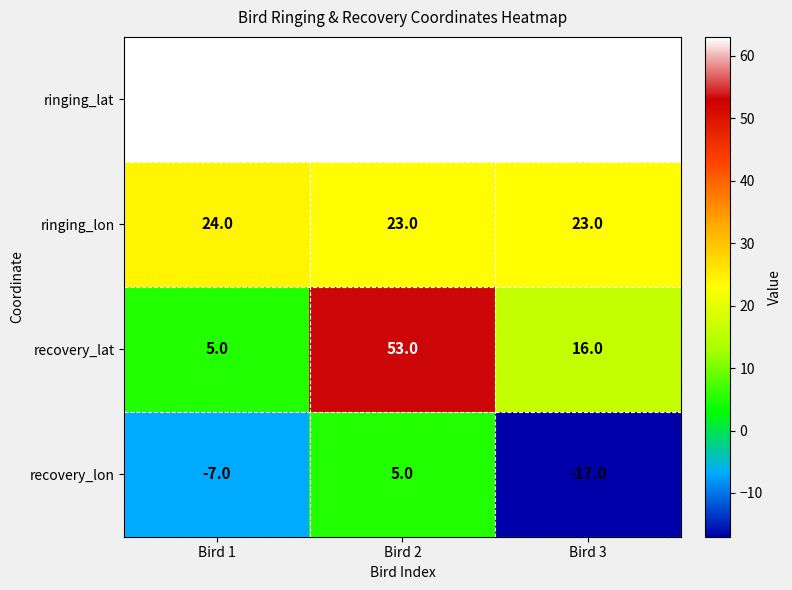

How many recovery_lon values are between -17 and 5?

3